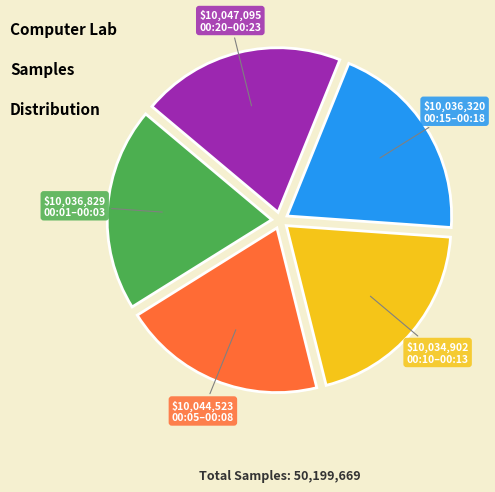

Does any single category account for the majority?

No